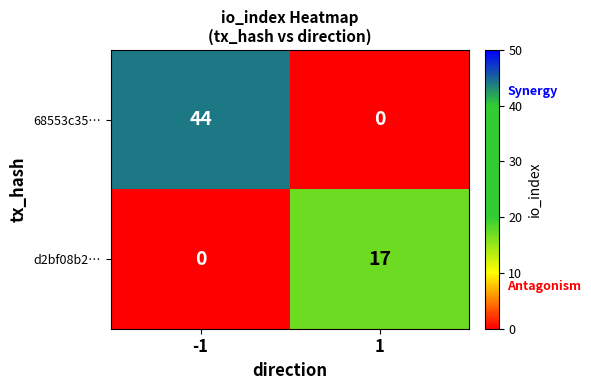

Which series has the largest total across all categories?

68553c35…